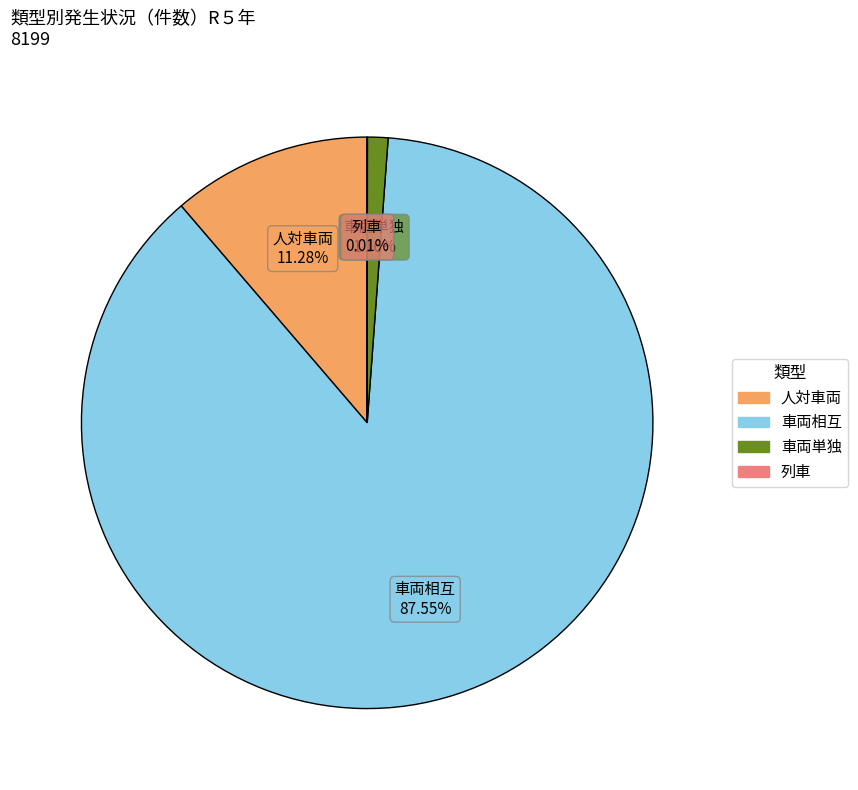

Which slice represents more than half of the pie?

車両相互